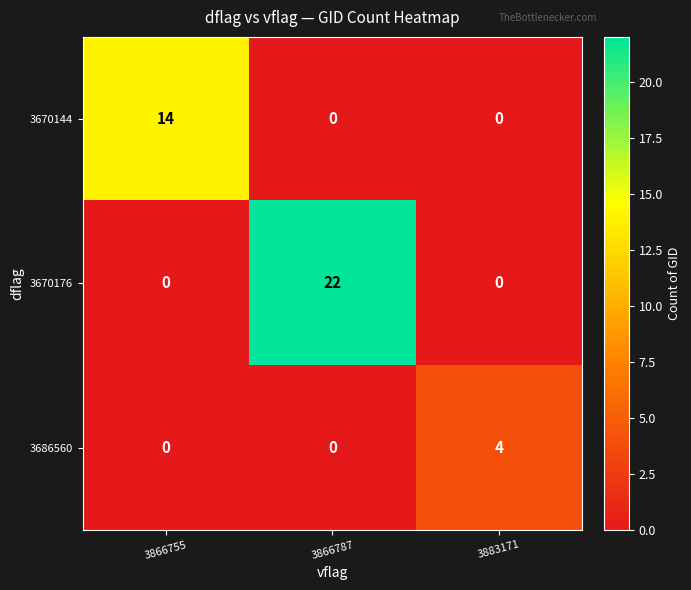

What is the maximum value shown in the chart?

22